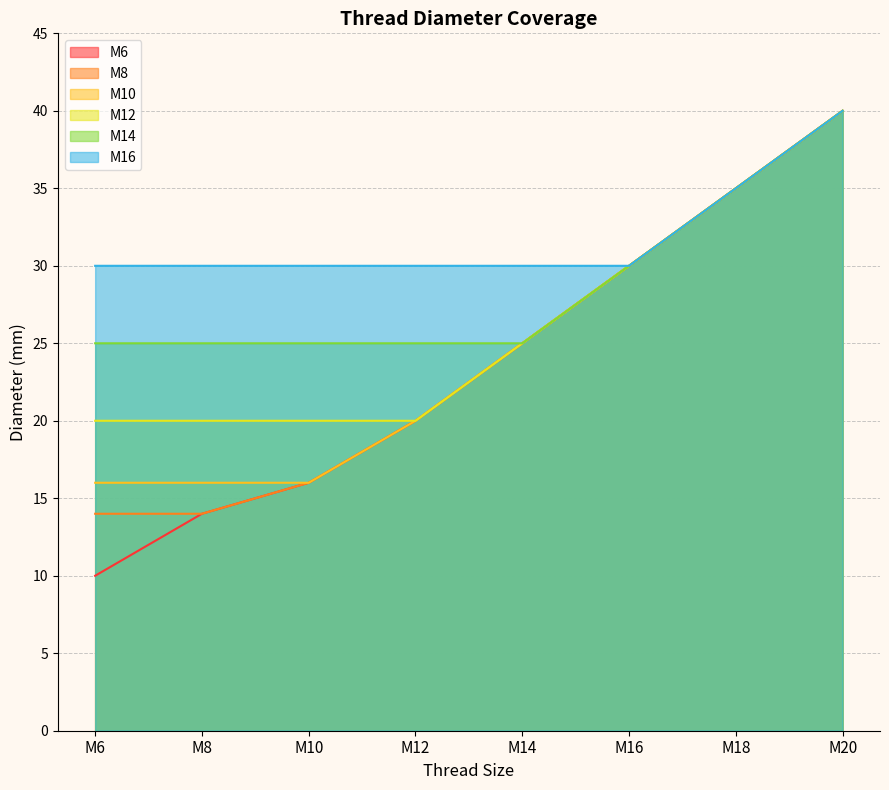

What are all the series names shown in the legend?

М6, М8, М10, М12, M14, M16